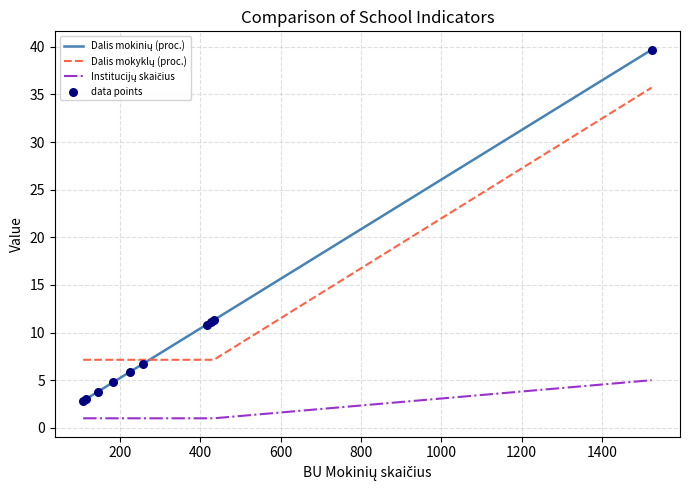

What is the greatest value displayed?

39.7